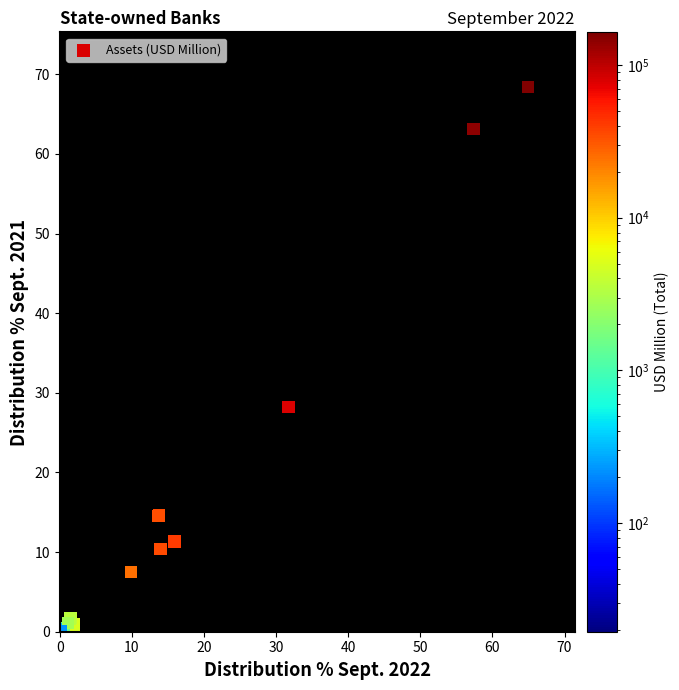

What Y value in the scatter plot is closest to 34?

28.2